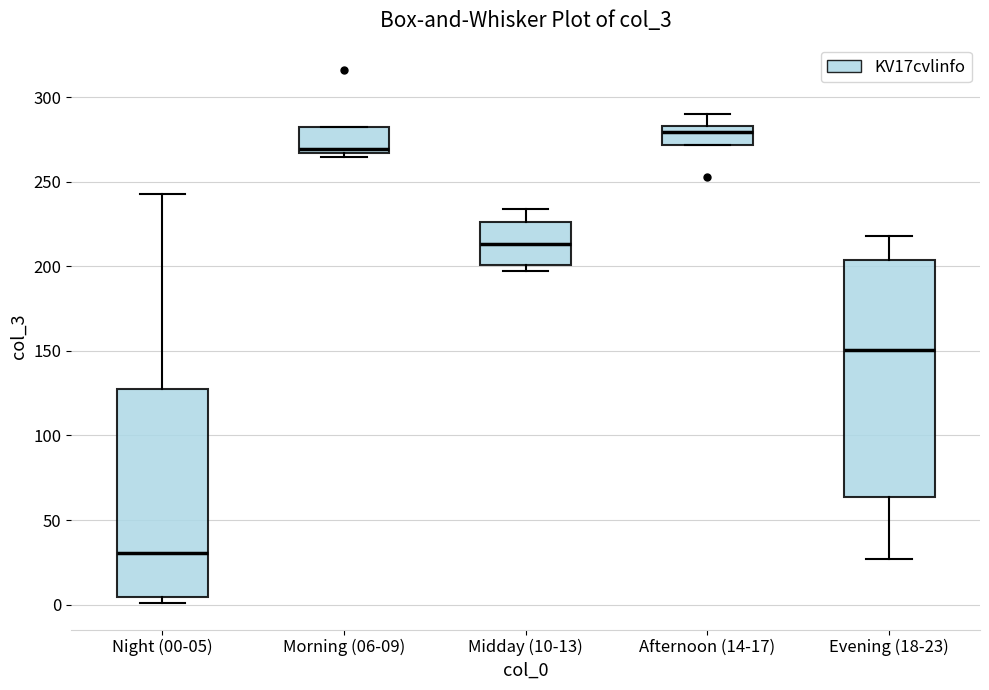

Which box is the tallest, from its lower edge to its upper edge?

Evening (18-23)